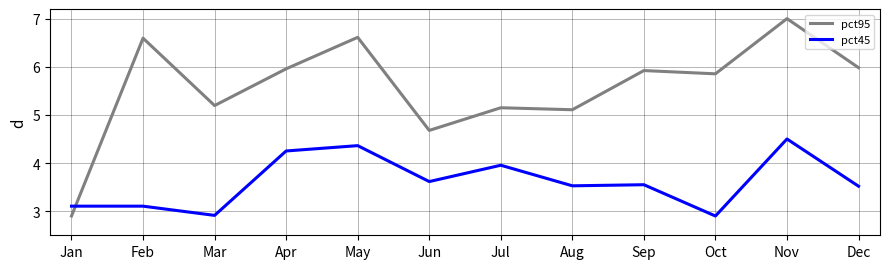

What are all the series names shown in the legend?

pct95, pct45